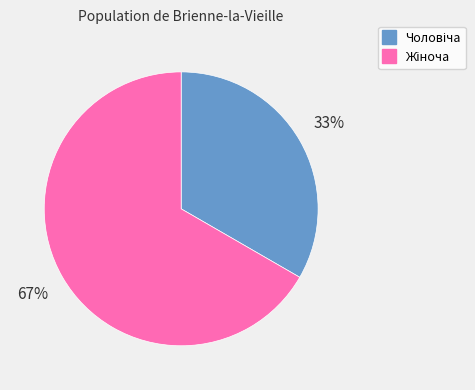

To the nearest percent, what is the average slice percentage?

50%